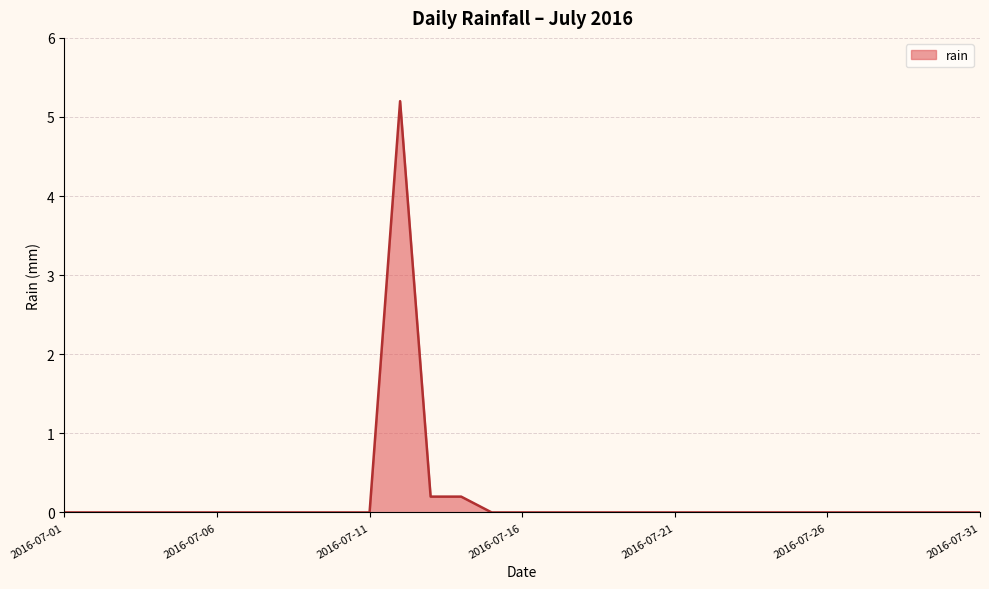

What is the difference between the maximum and minimum values?

5.2